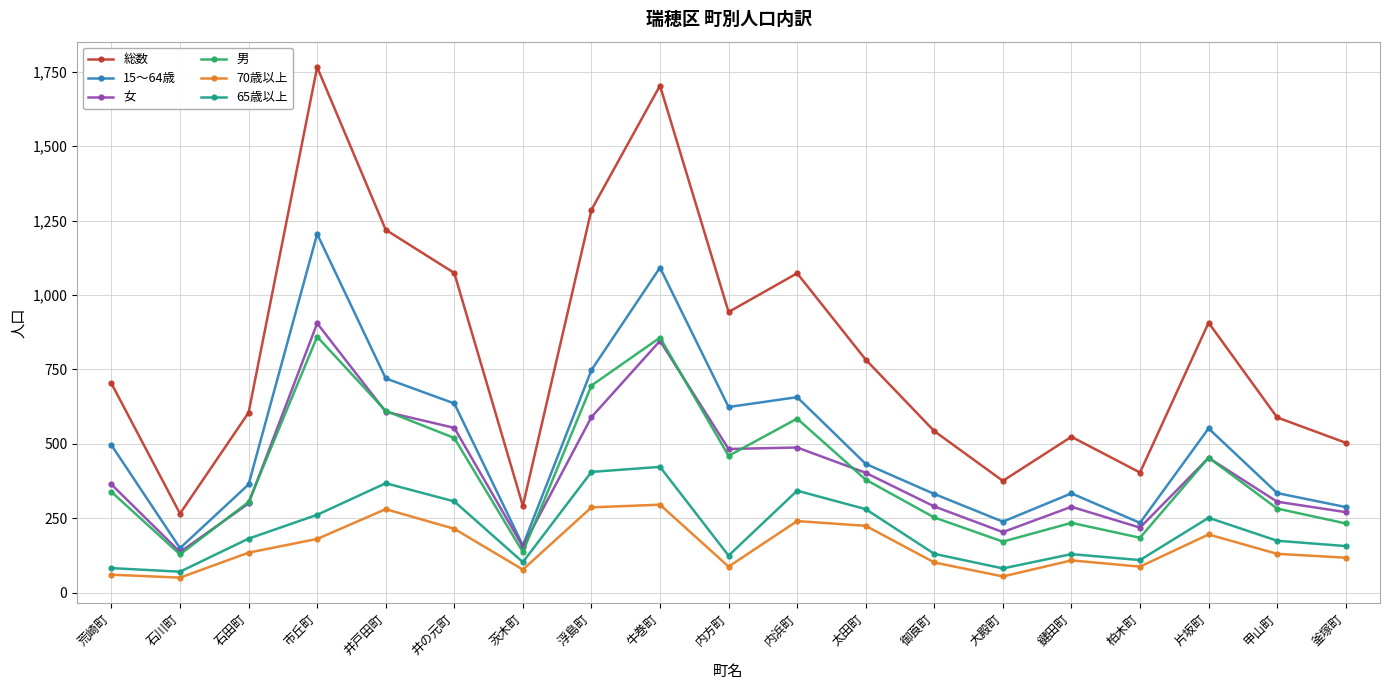

How many lines are shown in the chart?

6